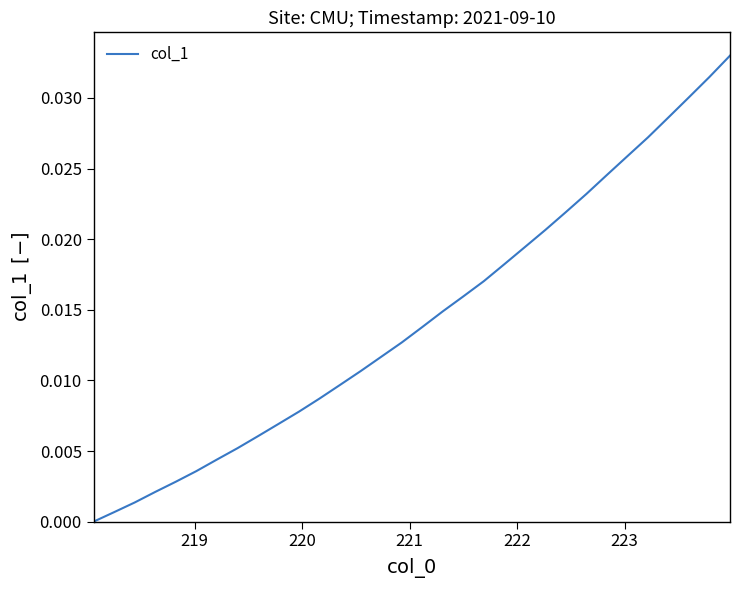

How many lines are shown in the chart?

1